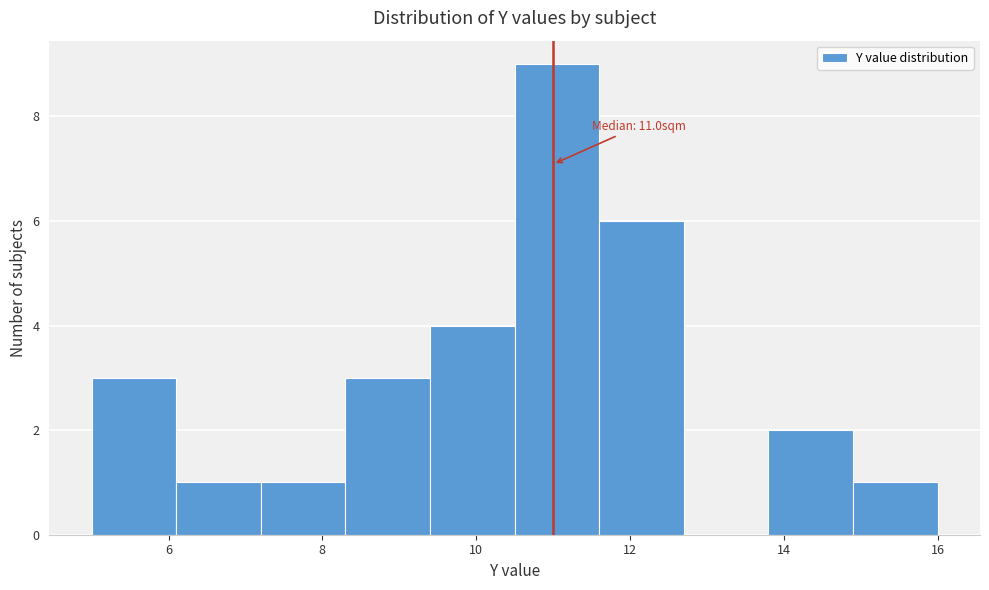

Which range on the x-axis has the tallest bar?

10.5 to 11.6